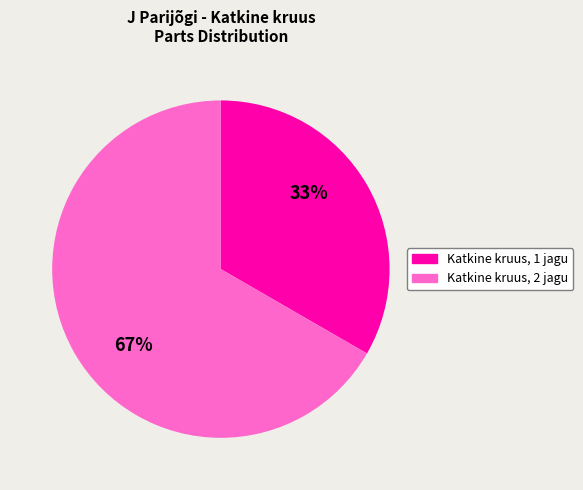

To the nearest percent, what is the average slice percentage?

50%